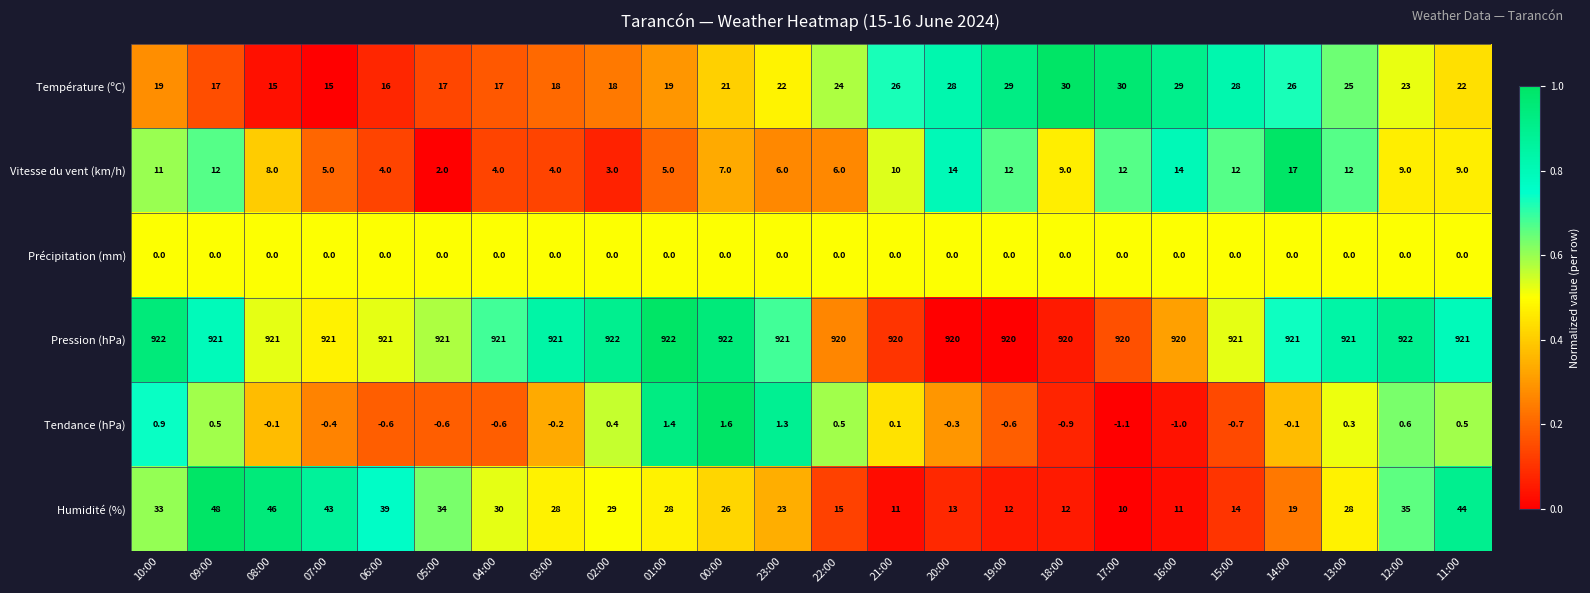

Between 22:00 and 16:00, which series saw the biggest shift?

Vitesse du vent (km/h)